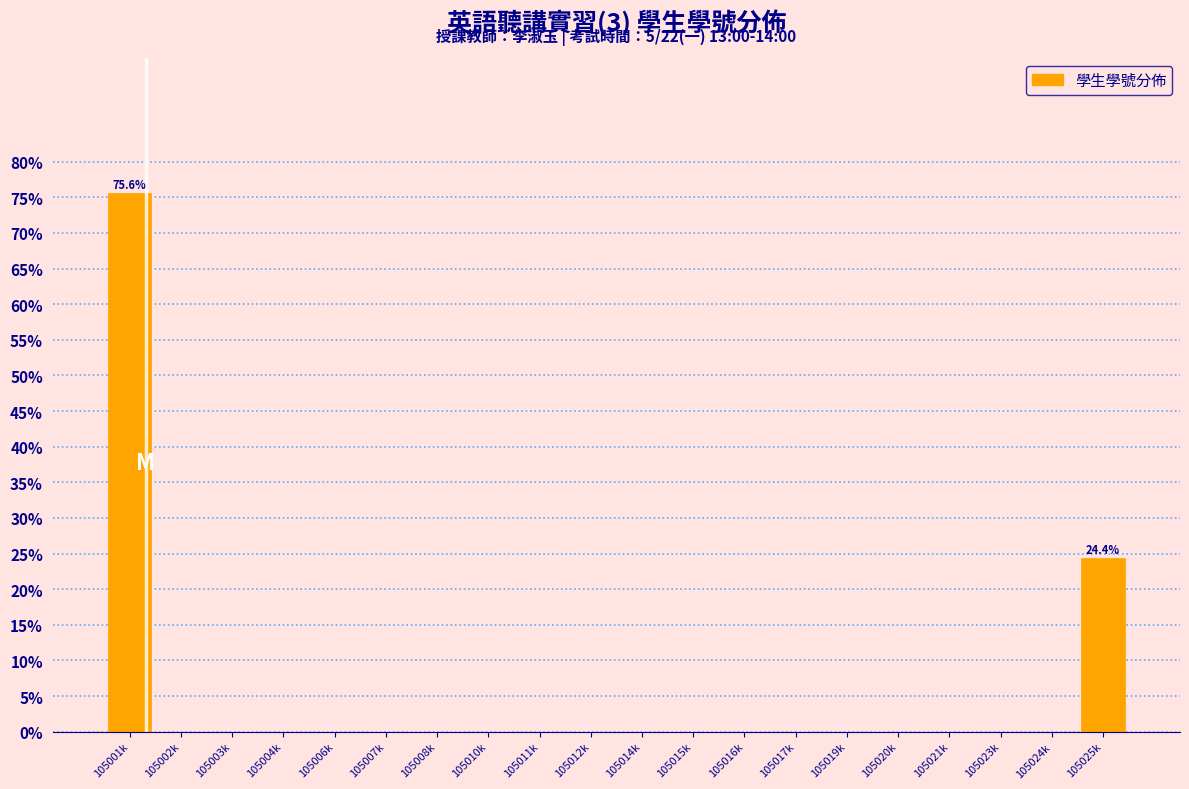

Reading left to right, transcribe all the data shown in this chart.

105001k=75.6	105002k=0.0	105003k=0.0	105004k=0.0	105006k=0.0	105007k=0.0	105008k=0.0	105010k=0.0	105011k=0.0	105012k=0.0	105014k=0.0	105015k=0.0	105016k=0.0	105017k=0.0	105019k=0.0	105020k=0.0	105021k=0.0	105023k=0.0	105024k=0.0	105025k=24.4